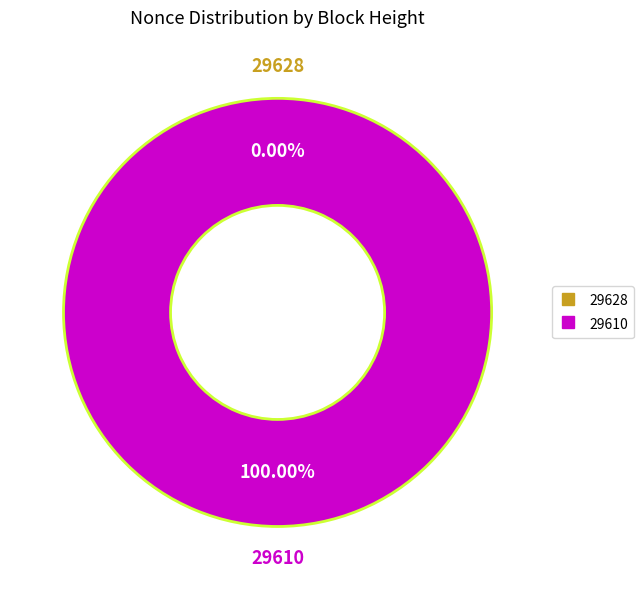

How many slices are in this pie chart?

2